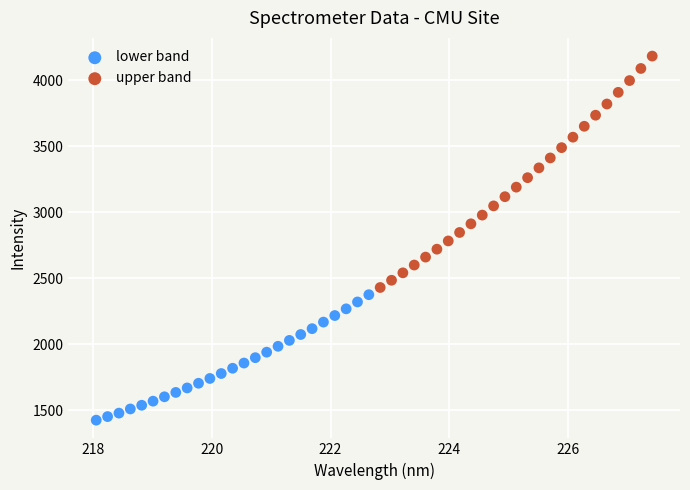

Which series contains the lowest Y value?

lower band